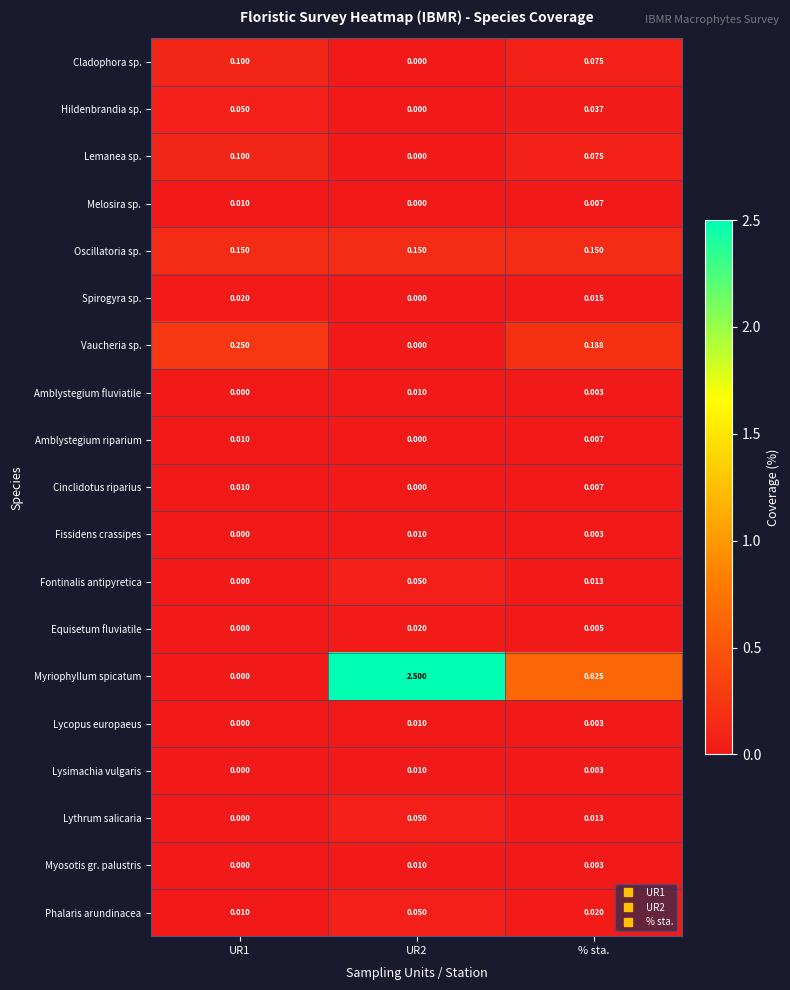

How many distinct data groups are displayed?

19